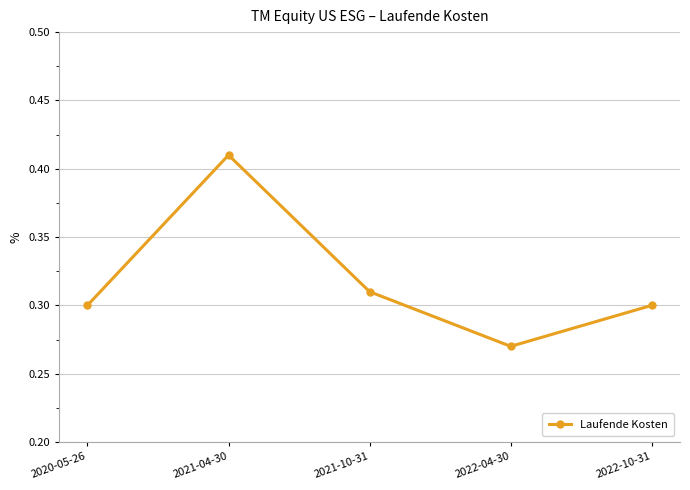

Which label corresponds to the smallest value in the chart?

2022-04-30